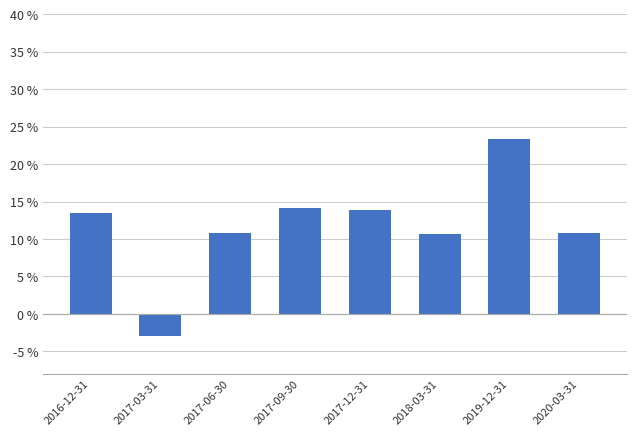

Which label corresponds to the largest value in the chart?

2019-12-31